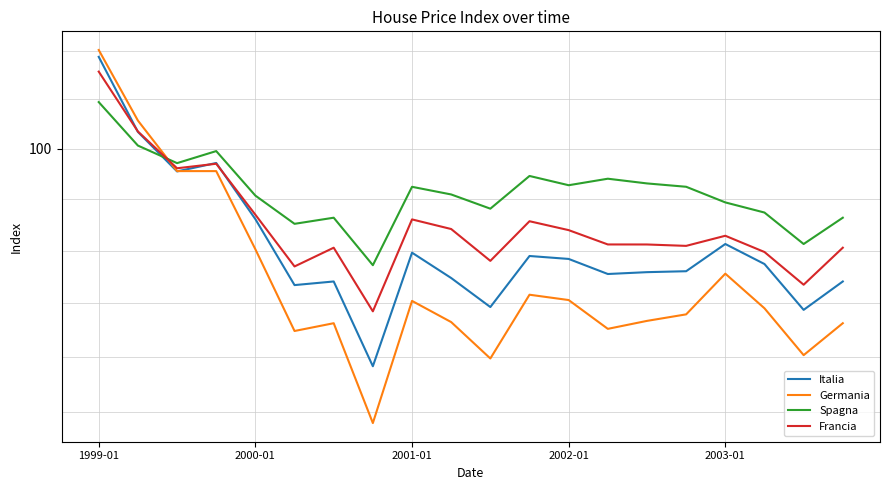

What are all the series names shown in the legend?

Italia, Germania, Spagna, Francia